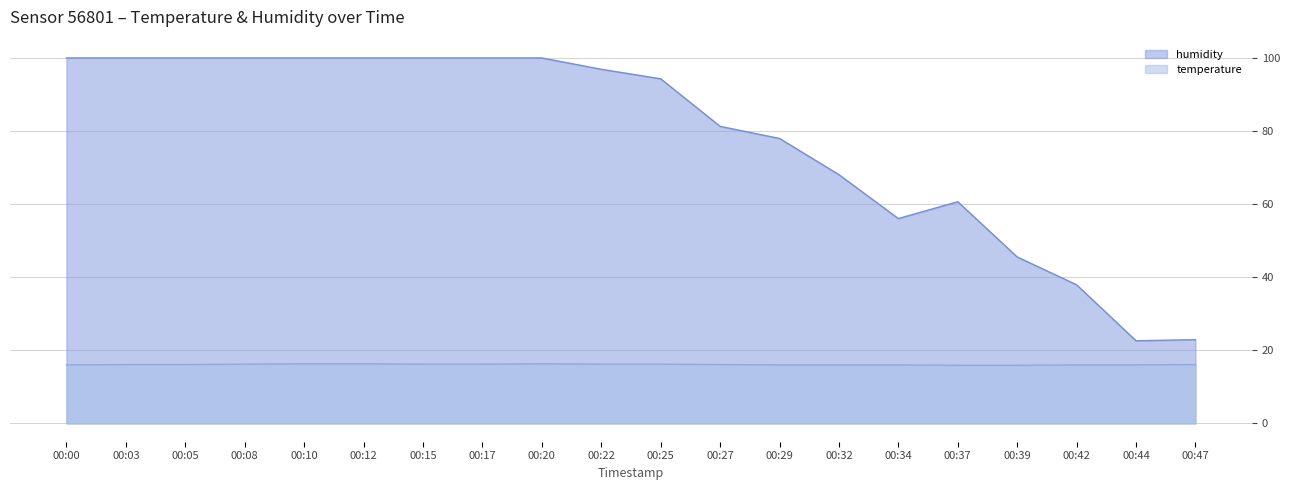

What is the value of the humidity point at the 5th from the left?

99.9